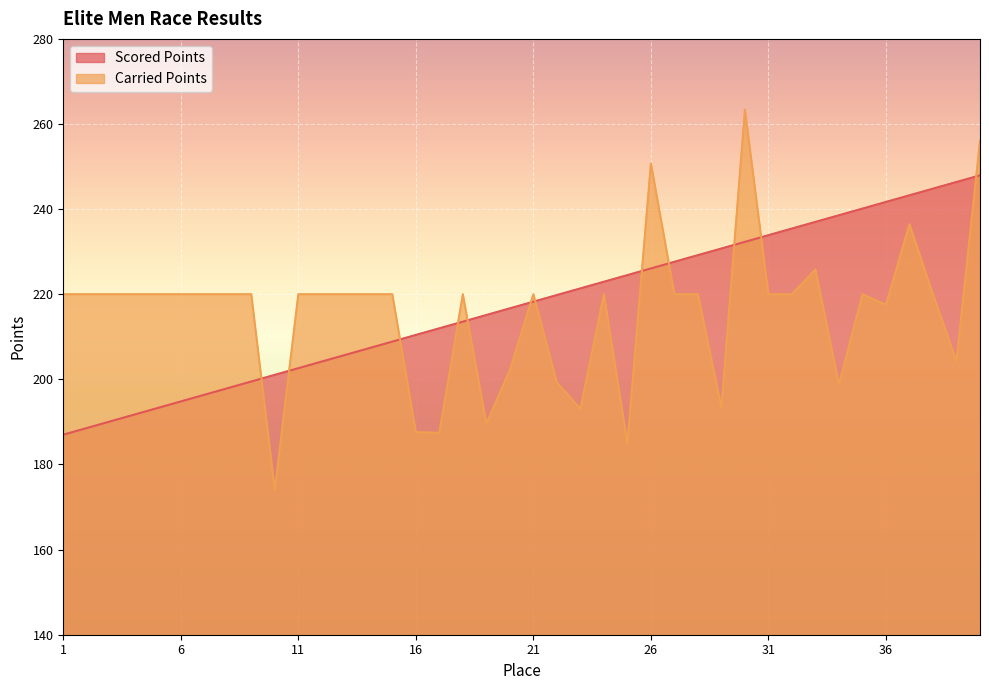

Where is the first local maximum for Carried Points?

18